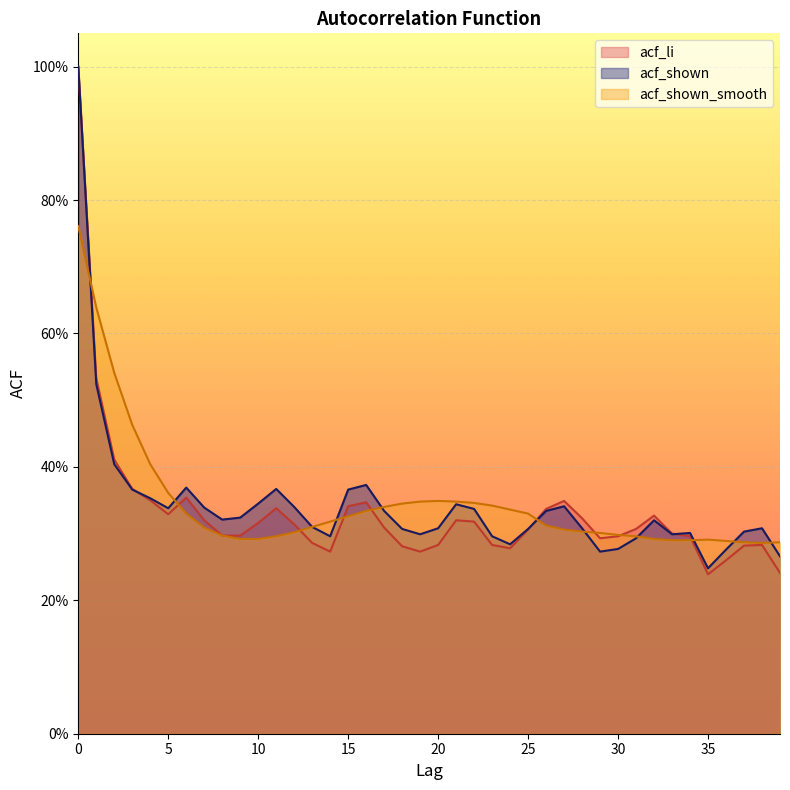

What is the sum of the acf_shown values at 8 and 1?

0.8